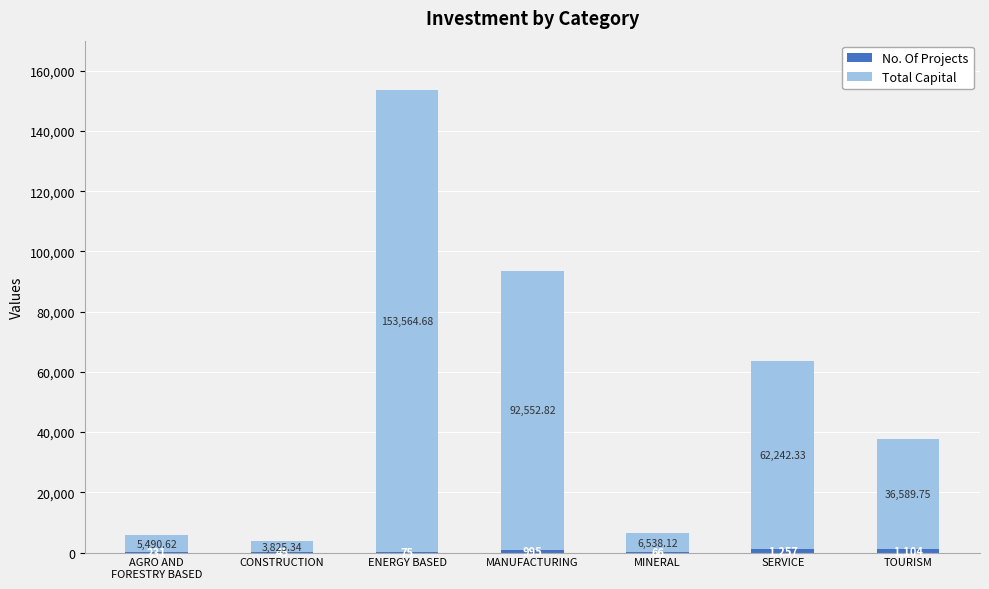

At which category is the sum across all series the highest?

ENERGY BASED